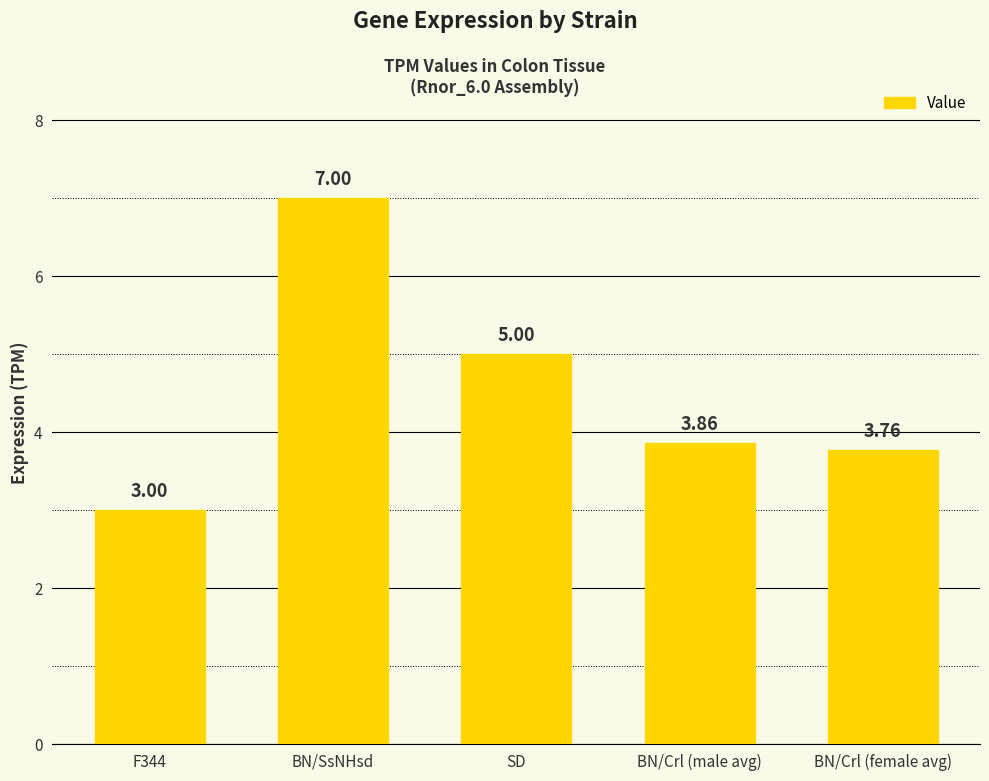

Which has a higher value, BN/SsNHsd or BN/Crl (female avg)?

BN/SsNHsd